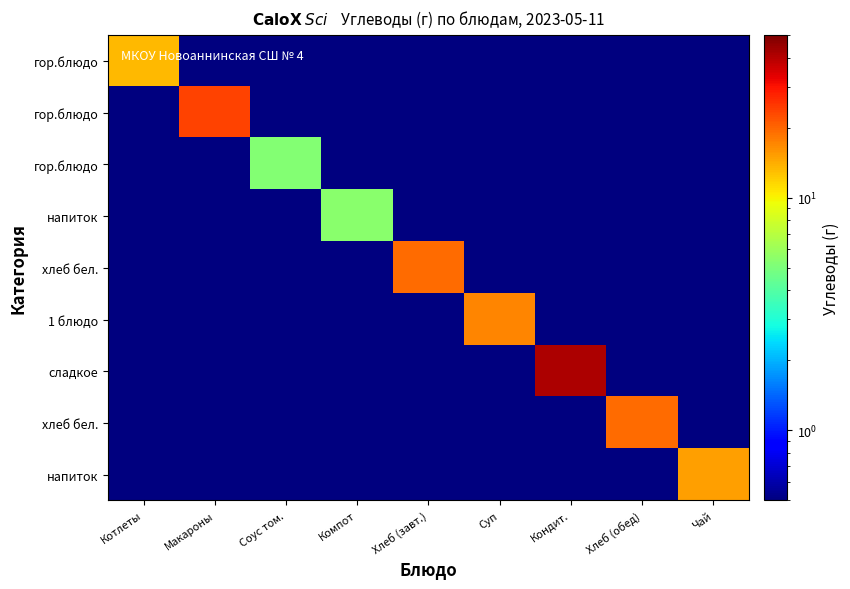

What is the difference between the highest and lowest values at Кондит.?

41.3